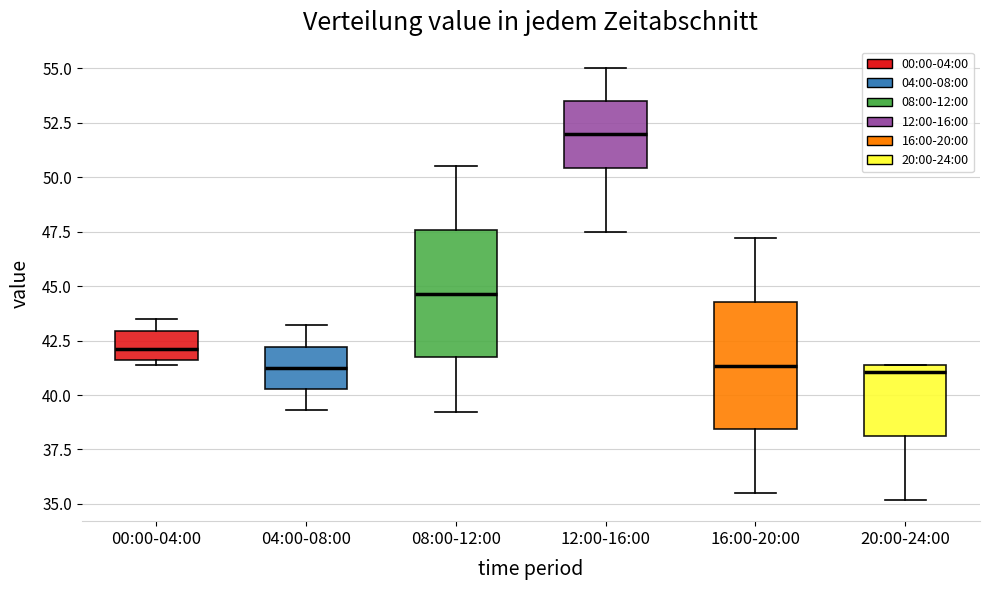

Reading left to right, read every box against the y-axis: the position of its median line, the range the box covers, and the ends of its whiskers. The values are not printed on the chart, so give them approximately, as read against the axis.

00:00-04:00: median 42.0, box 41.5 to 43.0, whiskers 41.5 (just below the box's lower edge) to 43.5
04:00-08:00: median 41.5, box 40.5 to 42.0, whiskers 39.5 to 43.0
08:00-12:00: median 44.5, box 41.5 to 47.5, whiskers 39.0 to 50.5
12:00-16:00: median 52.0, box 50.5 to 53.5, whiskers 47.5 to 55.0
16:00-20:00: median 41.5, box 38.5 to 44.5, whiskers 35.5 to 47.0
20:00-24:00: median 41.0, box 38.0 to 41.5, whiskers 35.0 to 41.5